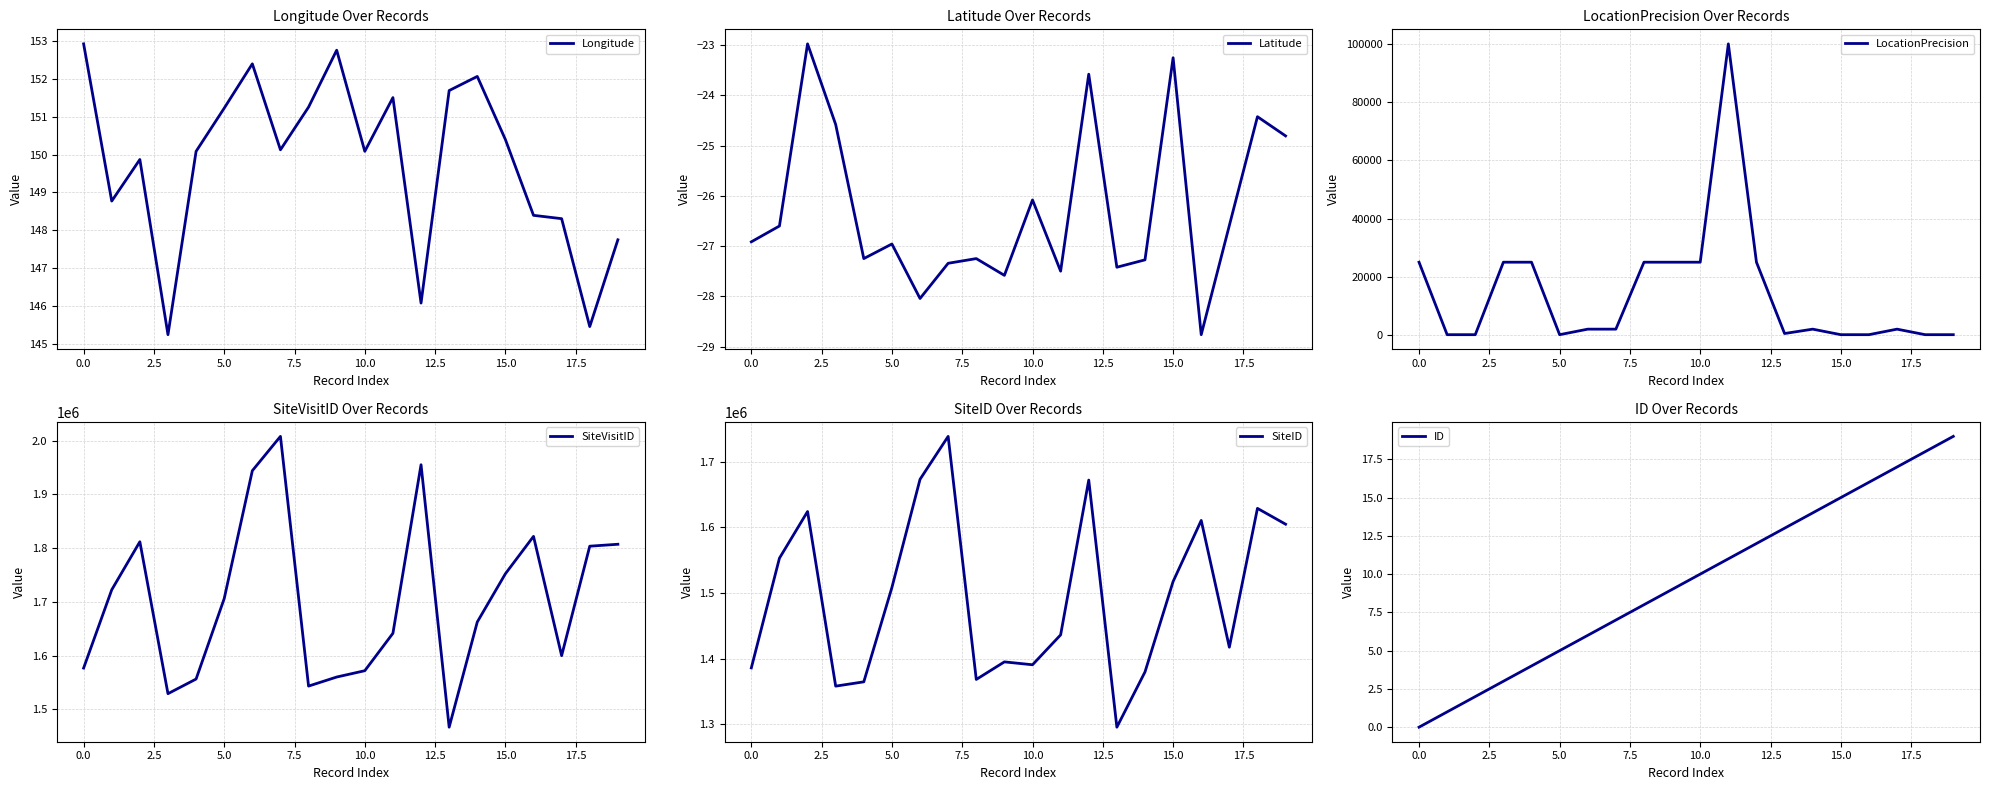

What is the difference between the maximum and minimum values in the Longitude series?

7.7